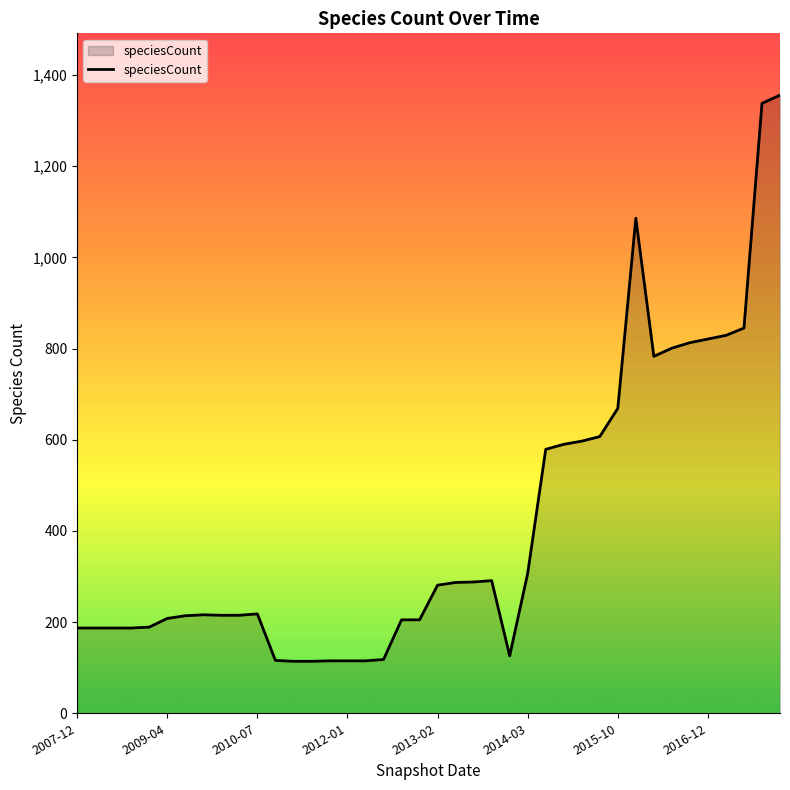

How many series are shown in this chart?

1